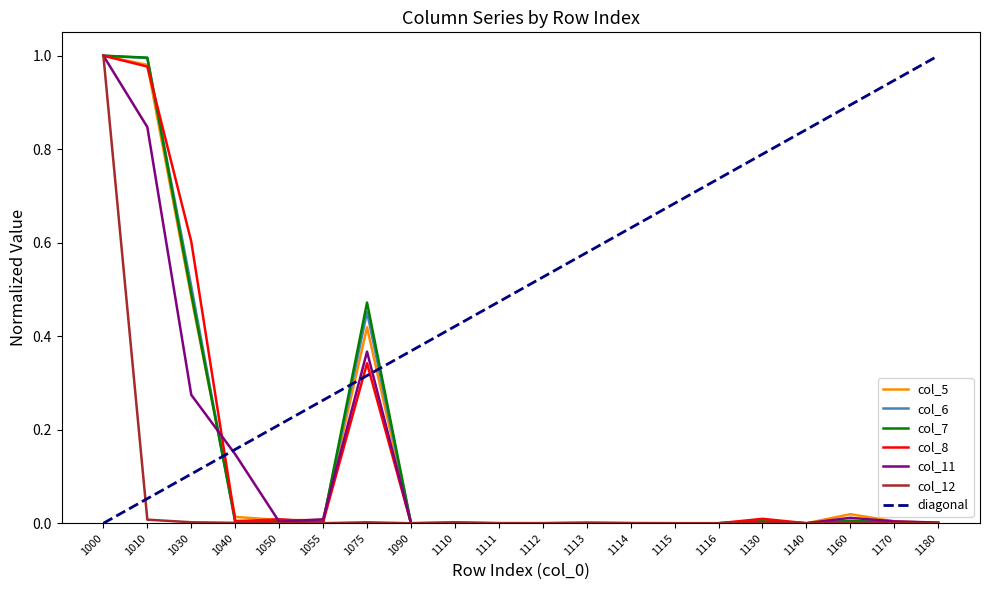

How many categories are shown in the chart?

20